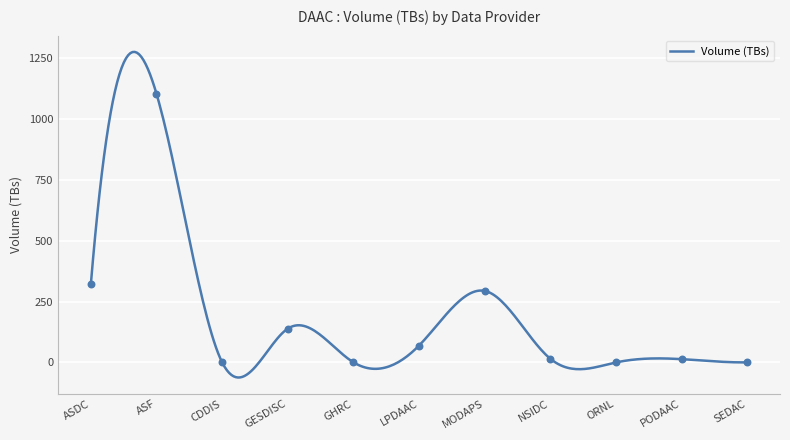

Approximately how many times larger is the value at MODAPS compared to ASF?

0.3